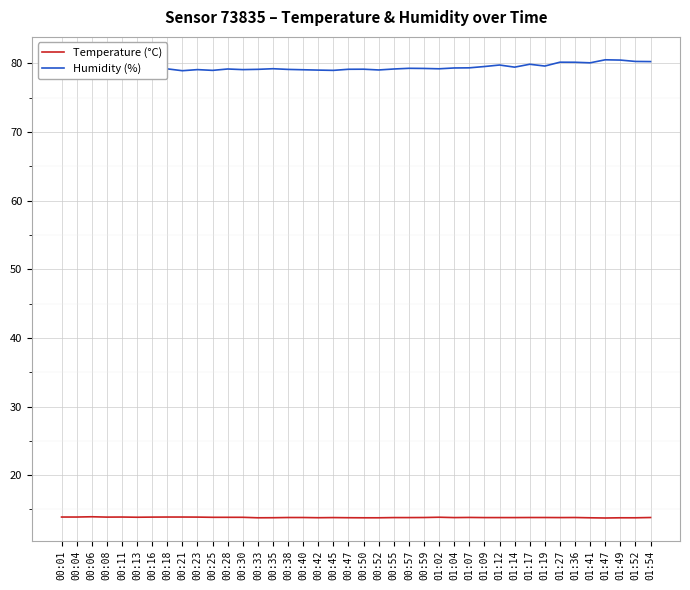

What position from the right is 00:21?

32